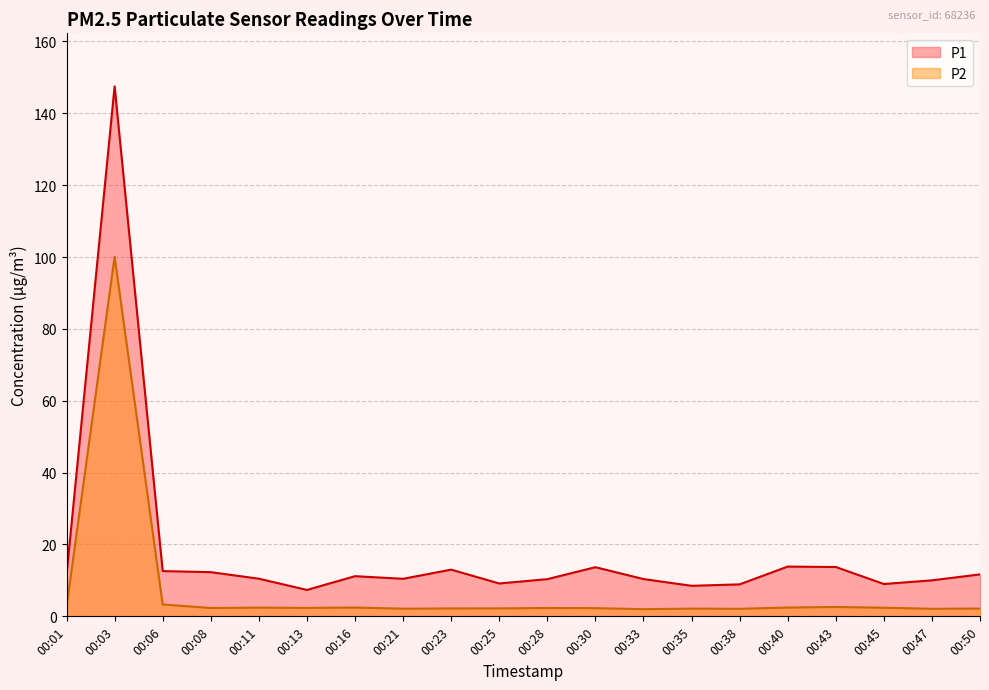

Rank the series by their average value, from highest to lowest.

P1, P2